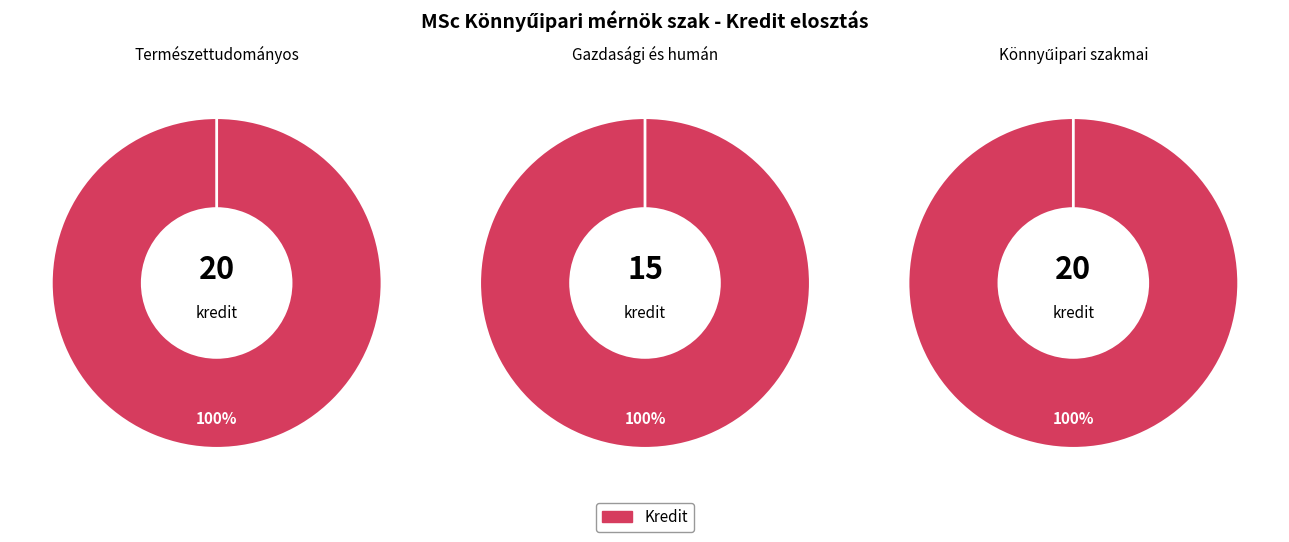

Count the number of slices in the pie.

3